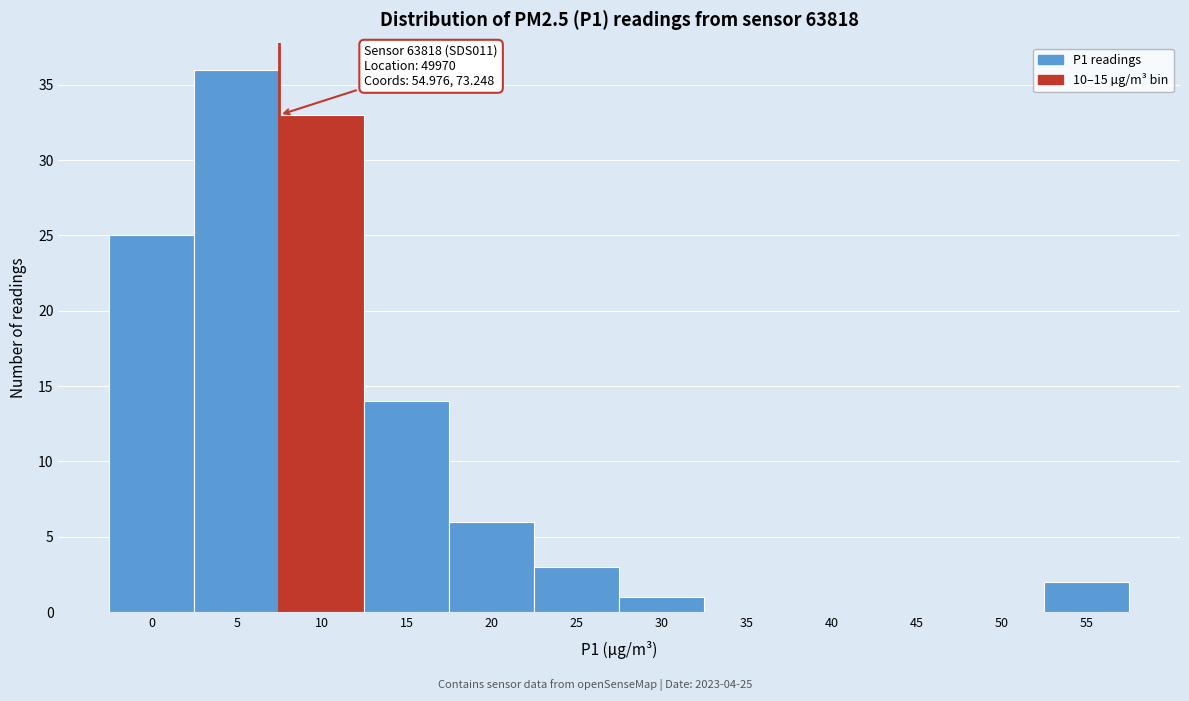

Reading right to left, list all the values displayed in this chart.

55=2	50=0	45=0	40=0	35=0	30=1	25=3	20=6	15=14	10=33	5=36	0=25